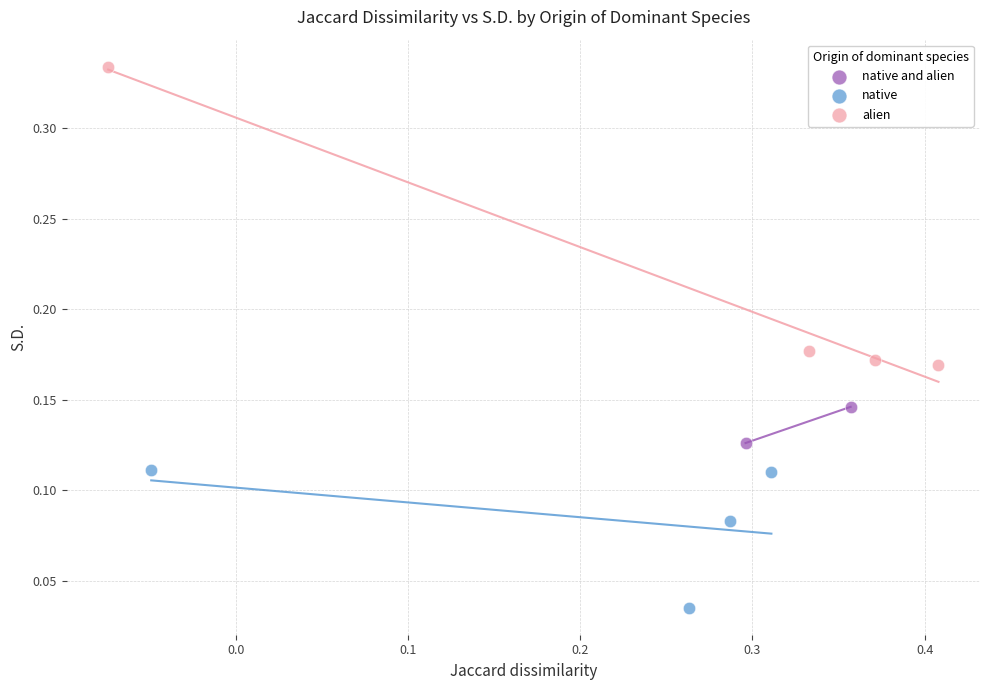

Which series contains the highest Y value?

alien